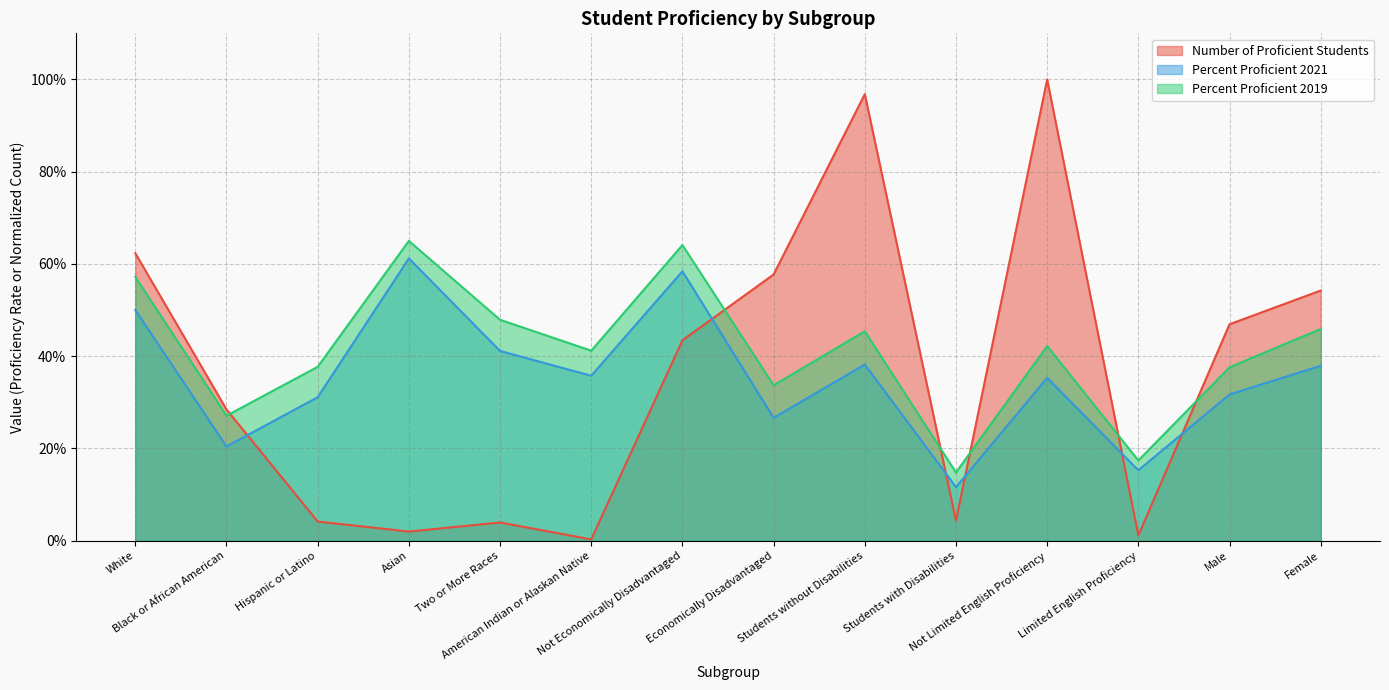

At which category is the sum across all series the highest?

Students without Disabilities